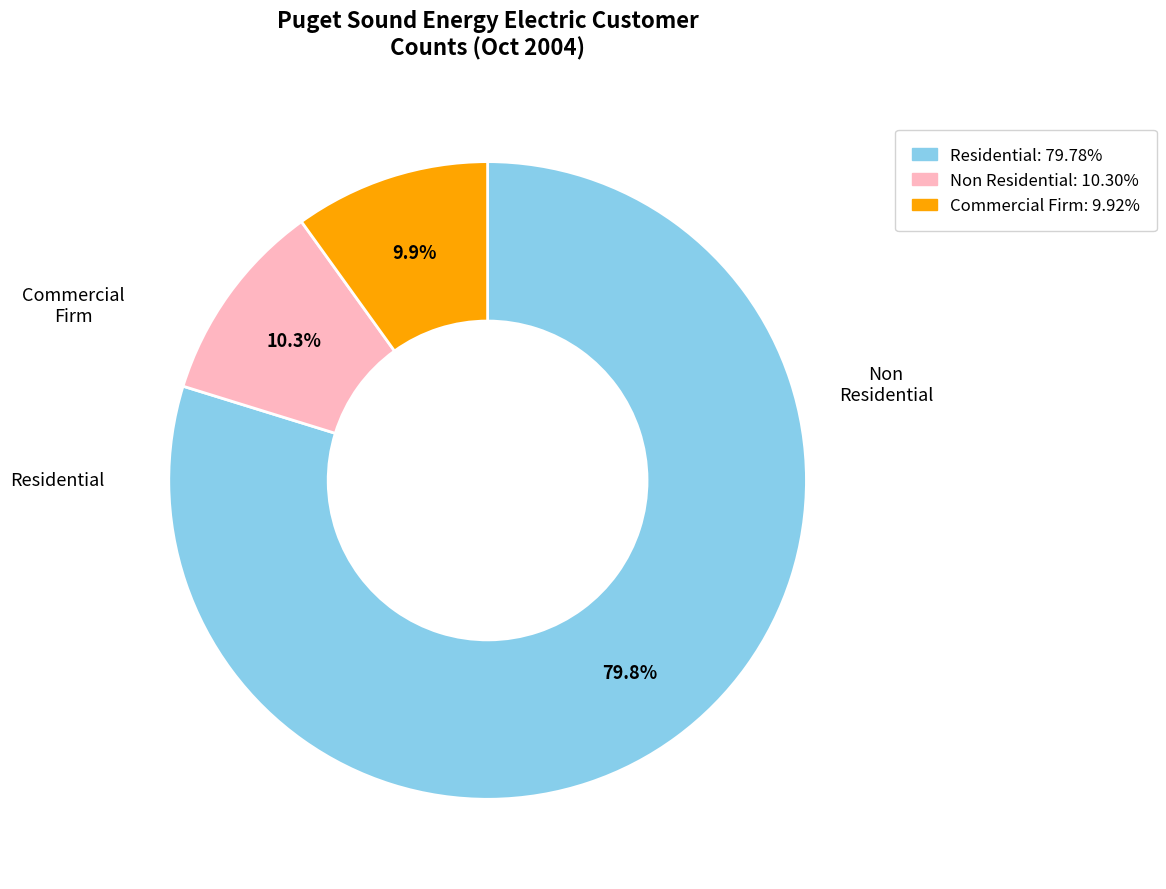

Is there a majority slice in this chart?

Yes